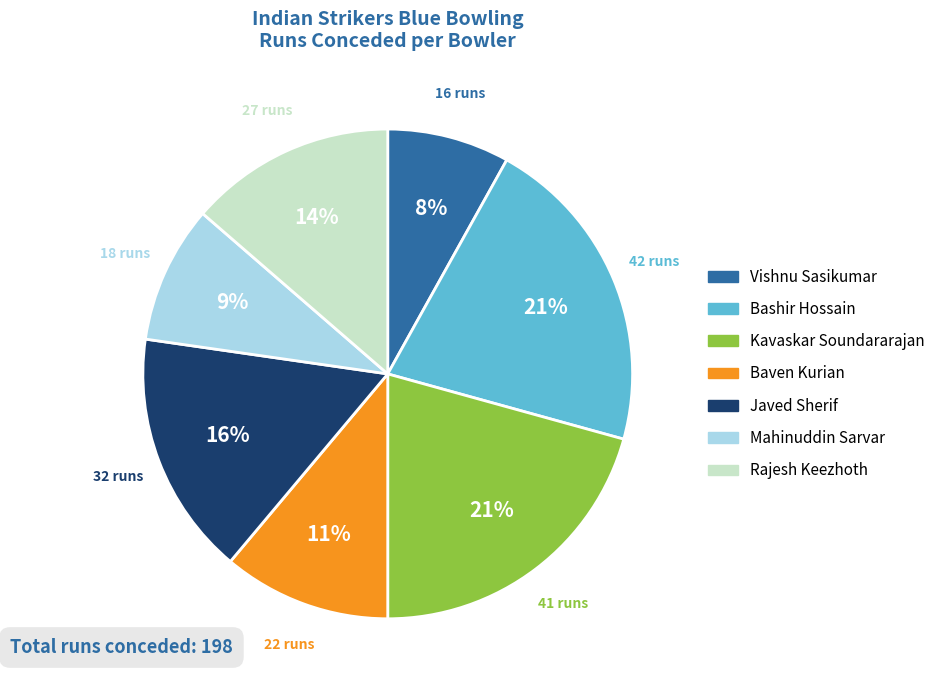

To the nearest percent, what is the difference between the largest and smallest slice percentages?

13%